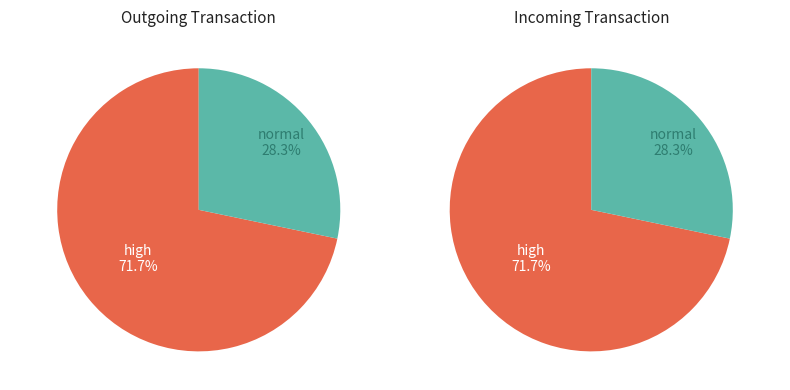

To the nearest percent, what is the average slice percentage?

50%